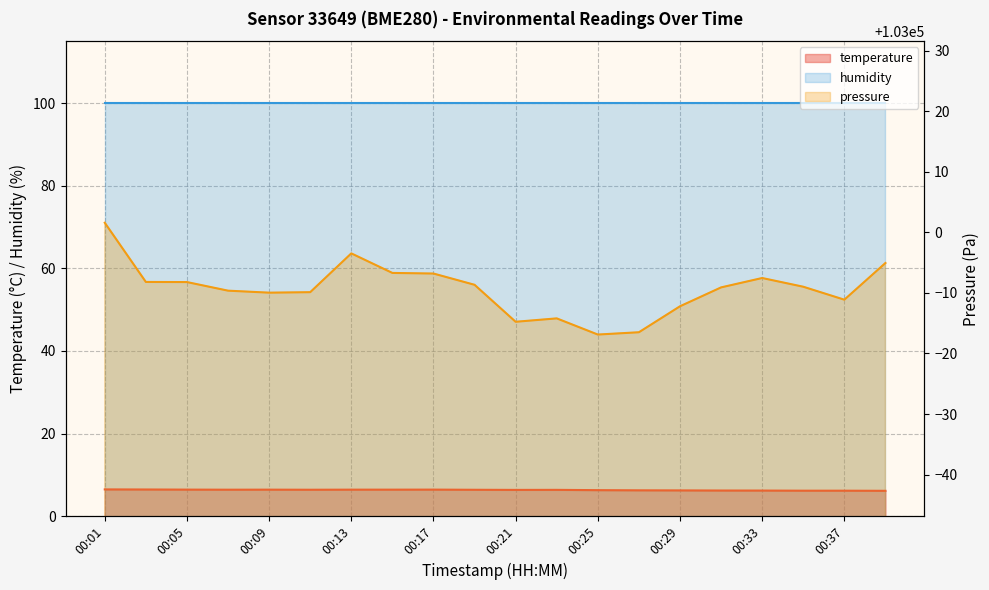

Is it true that temperature equals 1.3 at 00:13?

False